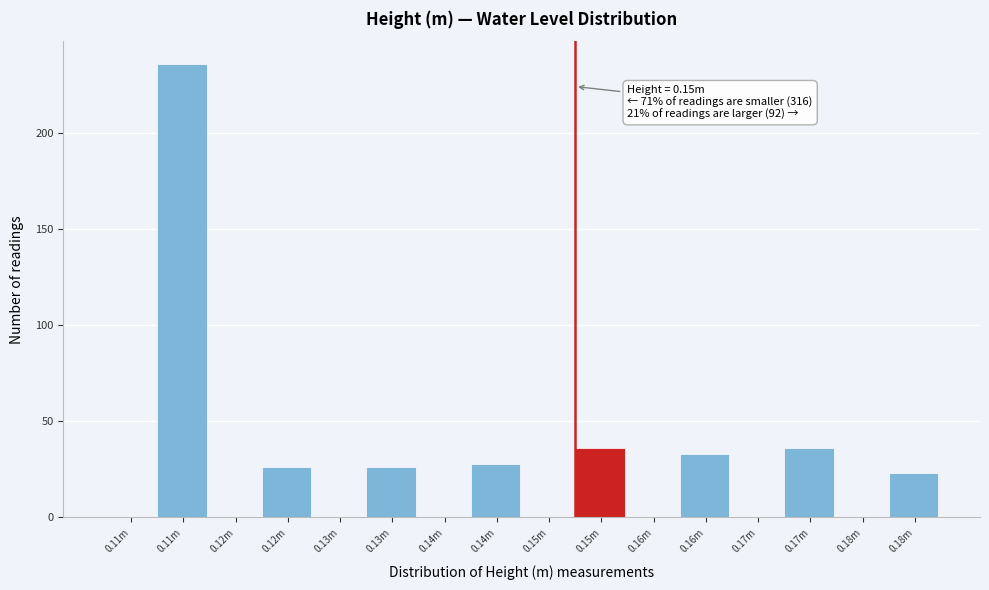

How many data points does each series have?

16